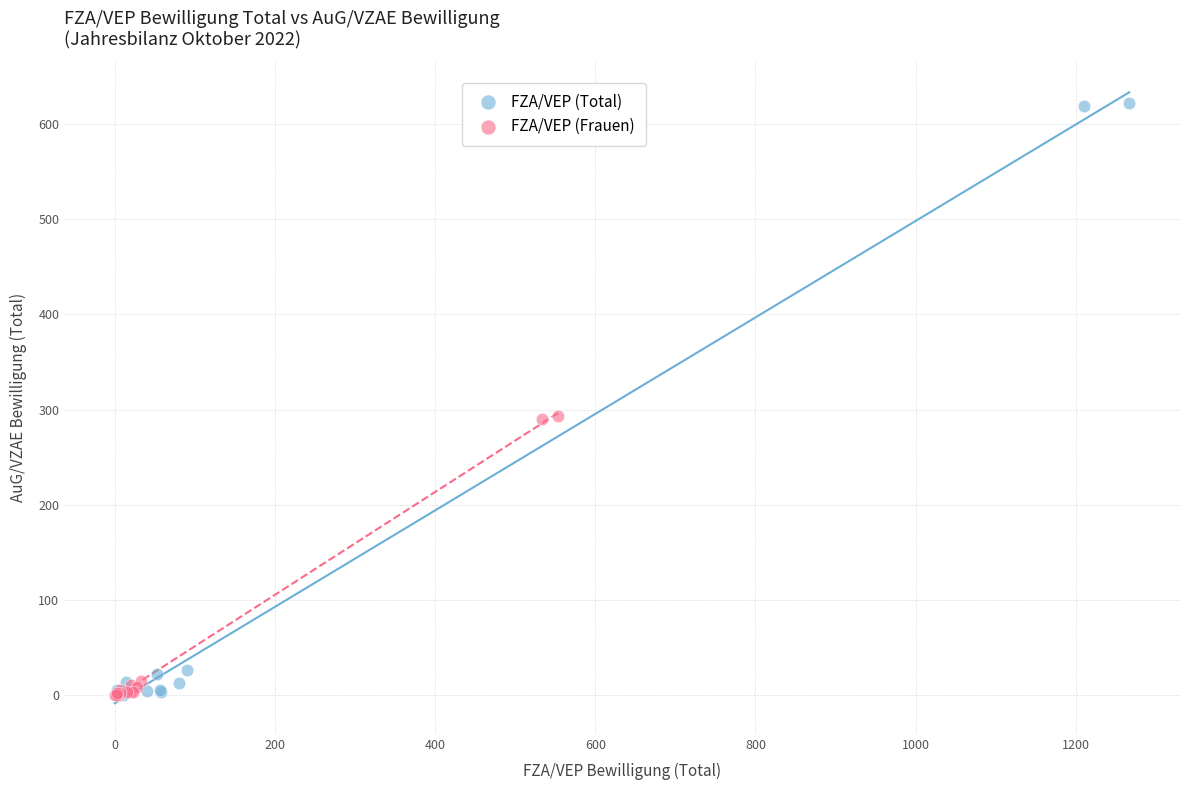

Which series has the largest Y range (max minus min)?

FZA/VEP (Total)